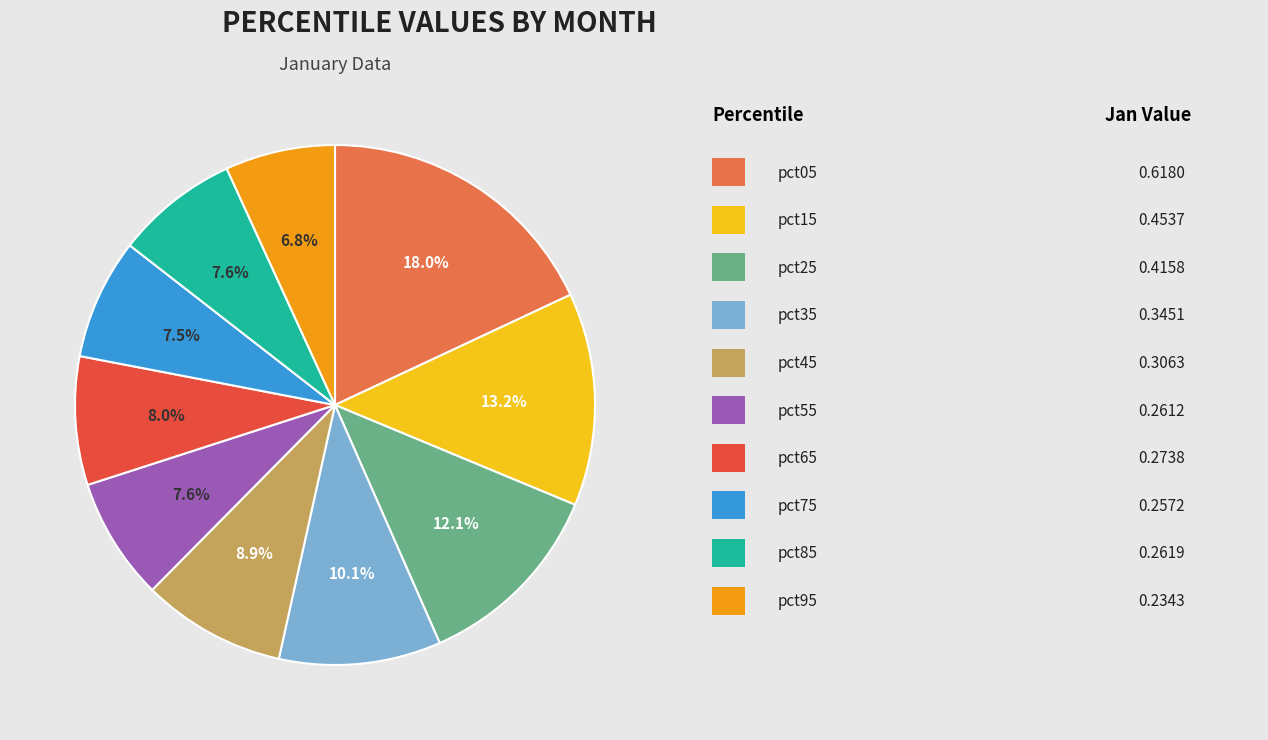

Does any single category account for the majority?

No